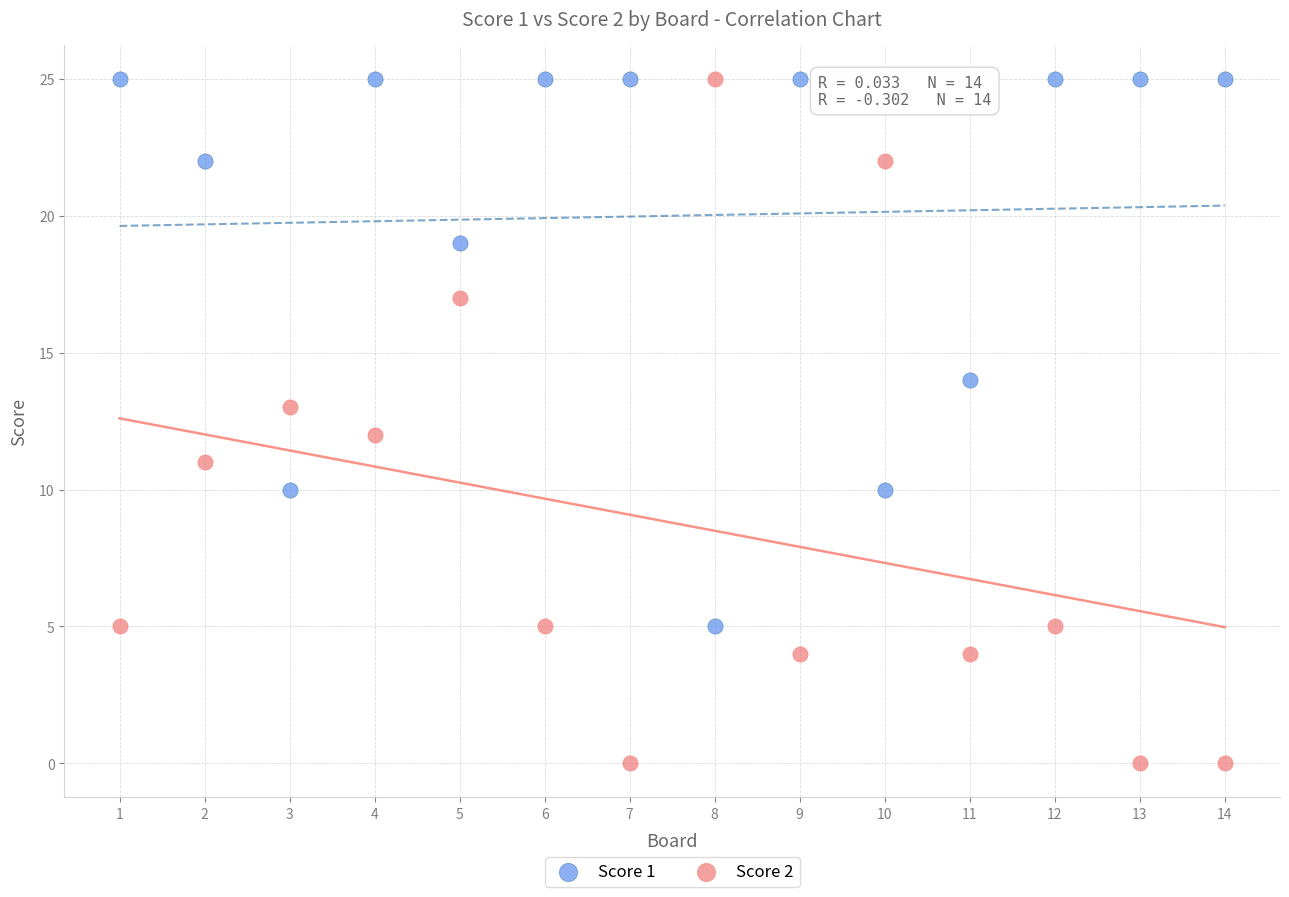

Across all data points, what is the range of Y values (max minus min)?

25